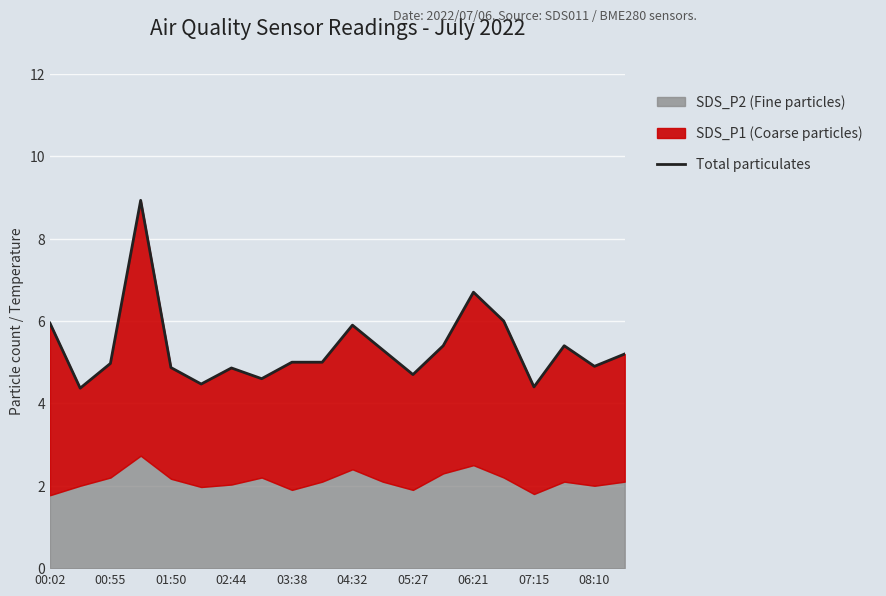

Reading left to right, list all the values displayed in this chart.

5.9	4.4	5.0	8.9	4.9	4.5	4.9	4.6	5.0	5.0	5.9	5.3	4.7	5.4	6.7	6.0	4.4	5.4	4.9	5.2